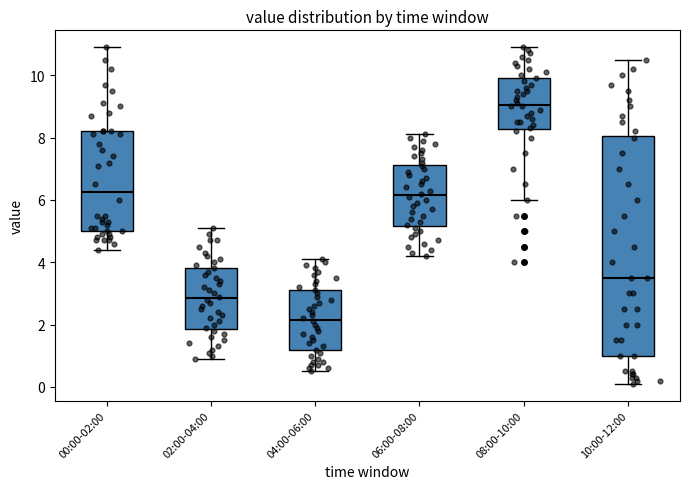

Reading left to right, read every box against the y-axis: the position of its median line, the range the box covers, and the ends of its whiskers. The values are not printed on the chart, so give them approximately, as read against the axis.

00:00-02:00: median 6.2, box 5.0 to 8.2, whiskers 4.4 to 11.0
02:00-04:00: median 2.8, box 1.8 to 3.8, whiskers 1.0 to 5.2
04:00-06:00: median 2.2, box 1.2 to 3.2, whiskers 0.6 to 4.2
06:00-08:00: median 6.2, box 5.2 to 7.2, whiskers 4.2 to 8.2
08:00-10:00: median 9.0, box 8.2 to 10.0, whiskers 6.0 to 11.0
10:00-12:00: median 3.6, box 1.0 to 8.0, whiskers 0.2 to 10.6